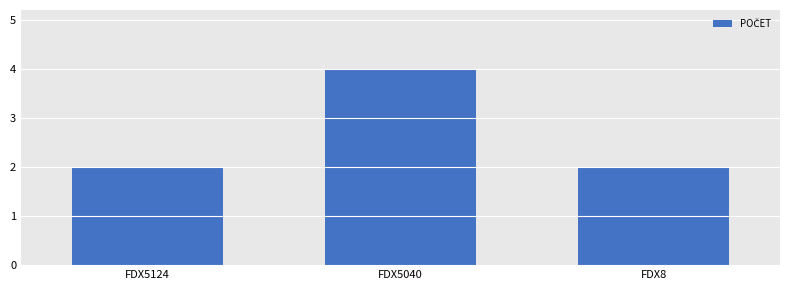

What value does the data have at FDX5124?

2